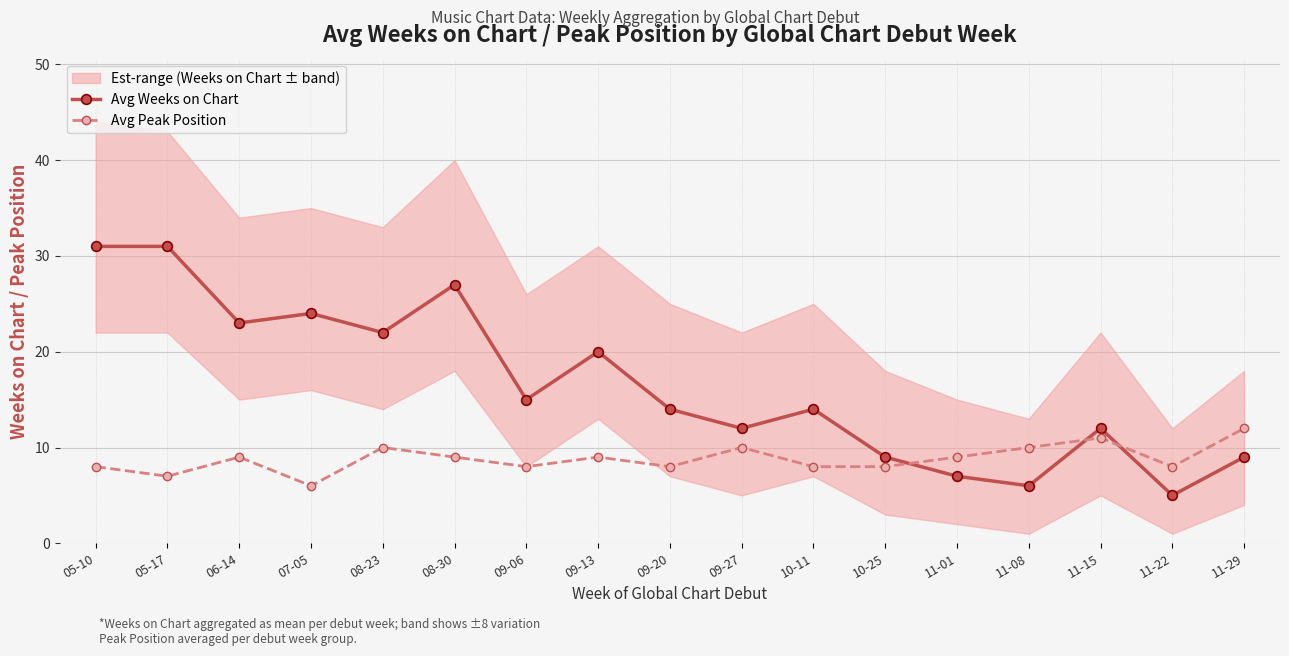

Which series ends up on top after the final intersection of Avg Weeks on Chart and Avg Peak Position?

Avg Peak Position